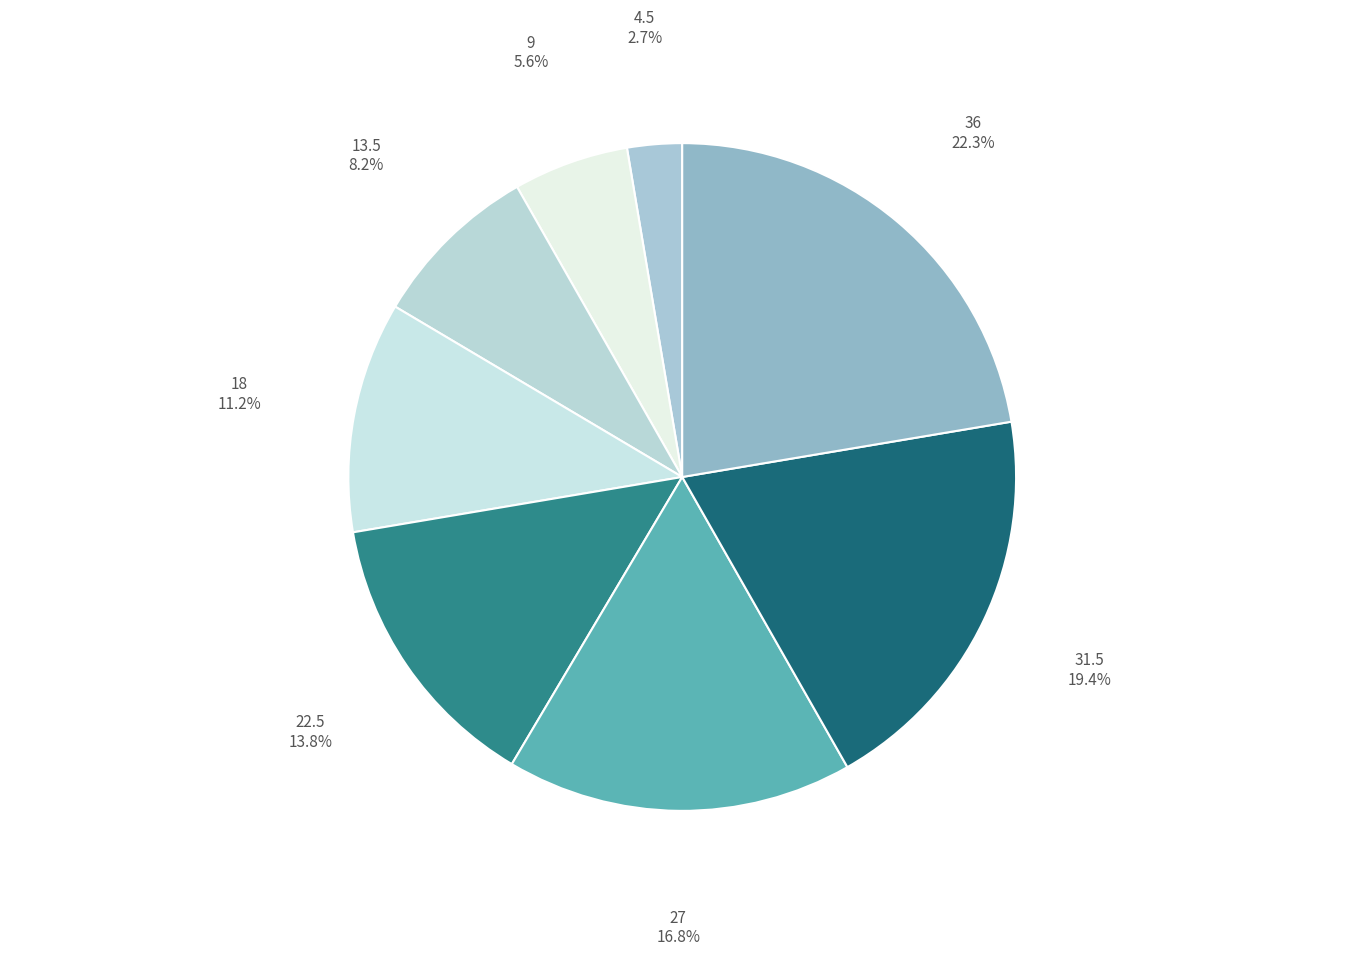

To the nearest percent, what is the difference between the 18 and 13.5 slice percentages?

3%